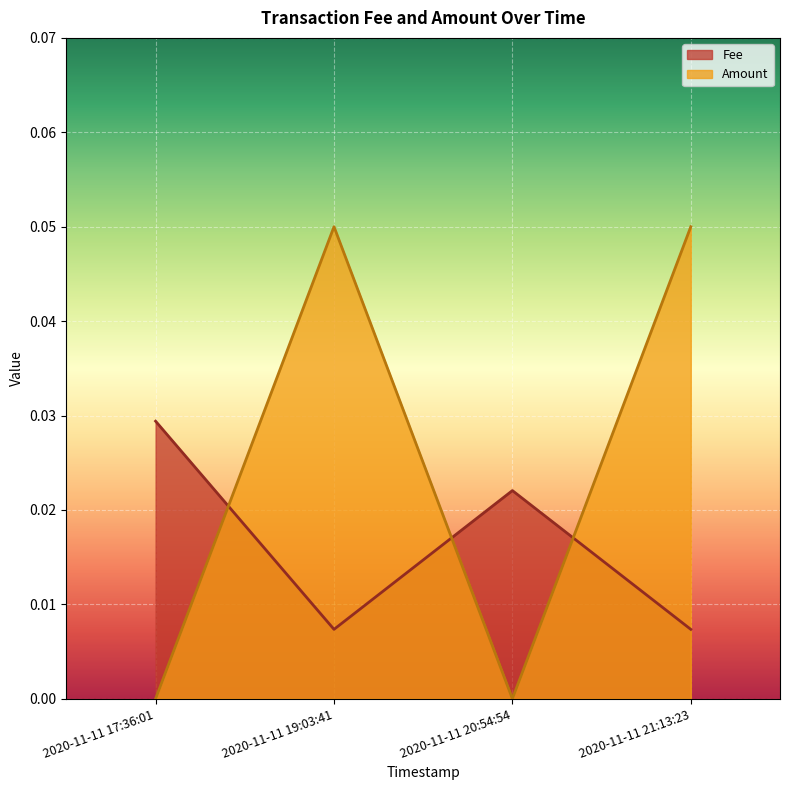

The Amount series shows -0.0 at 2020-11-11 17:36:01. True or false?

False